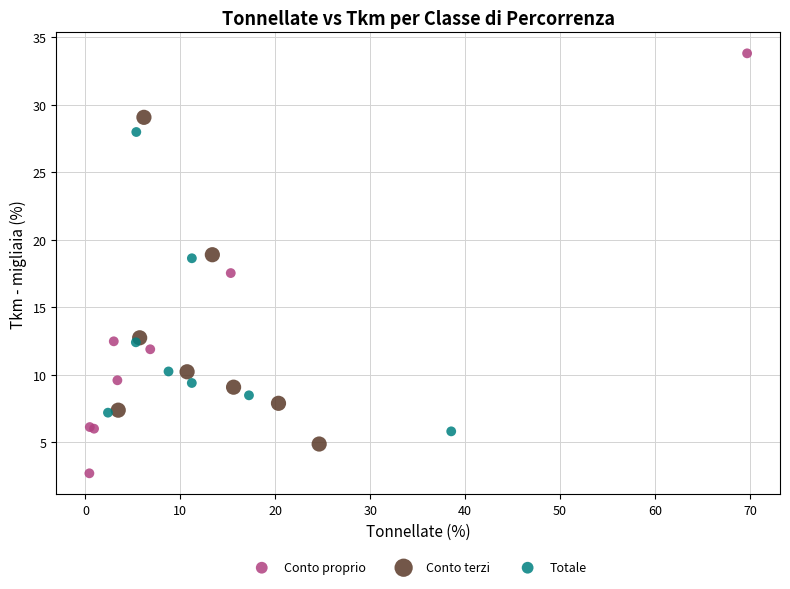

What are all the series names shown in the legend?

Conto proprio, Conto terzi, Totale